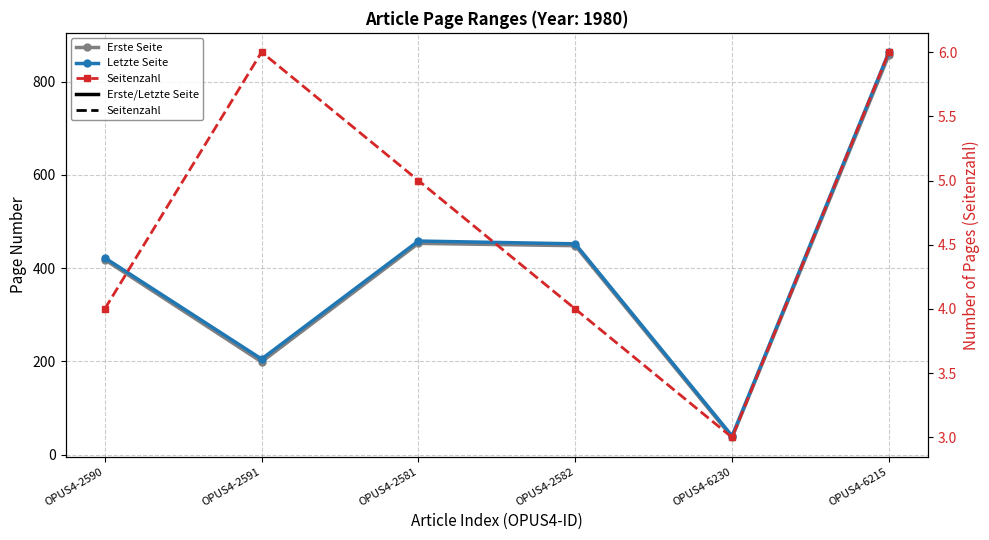

Which series has the widest spread of values?

Letzte Seite